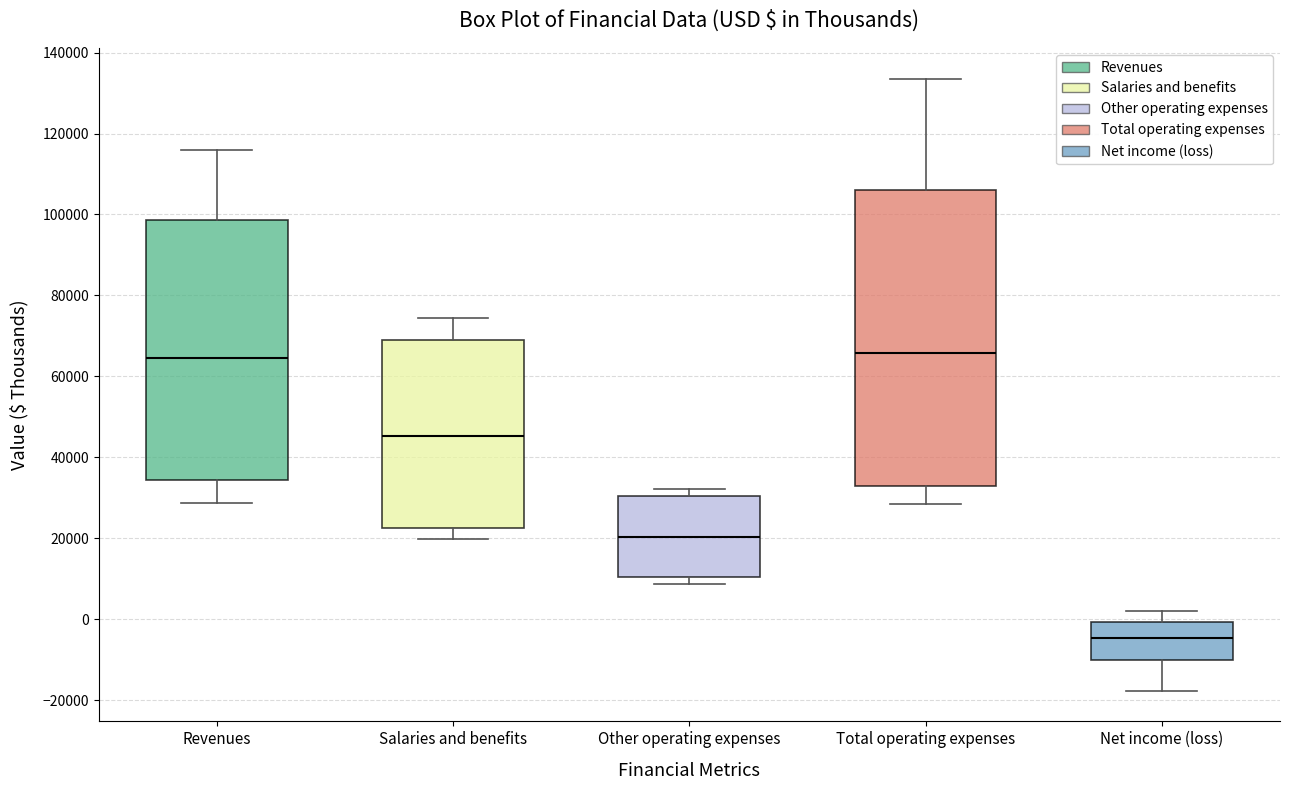

Which box's median line is the lowest?

Net income (loss)